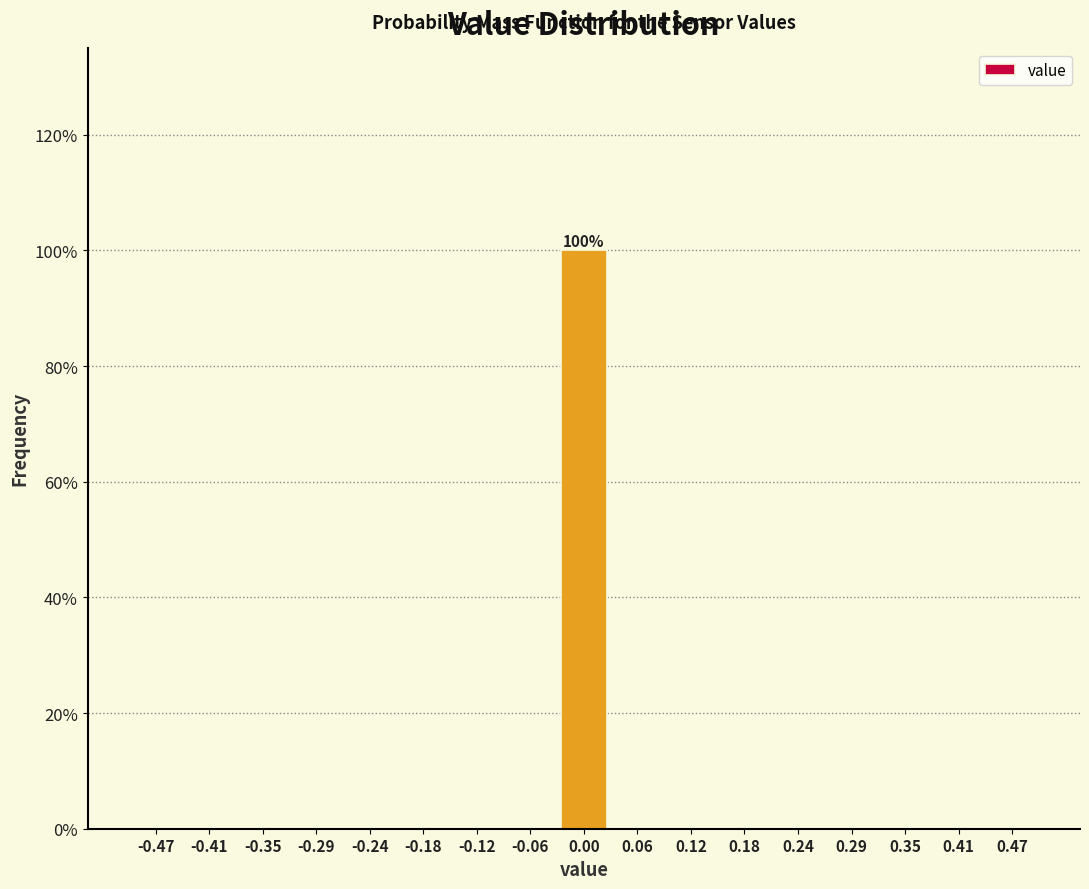

Which range on the x-axis has the tallest bar?

-0.03 to 0.03